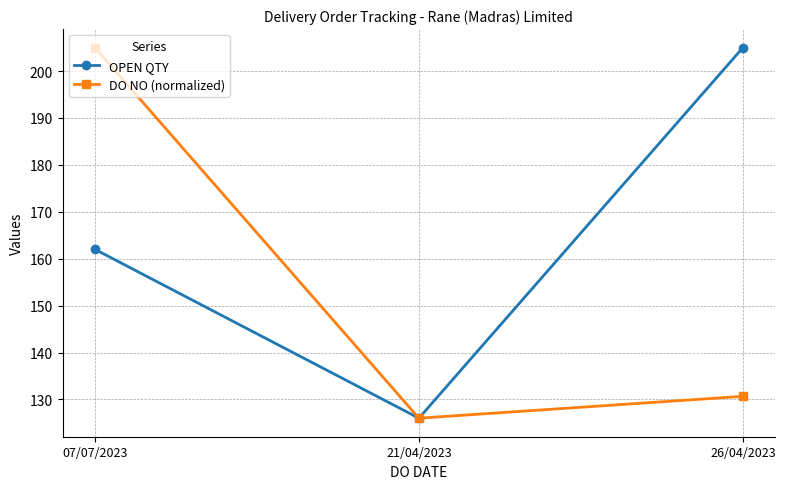

What is the maximum value shown in the chart?

205.0